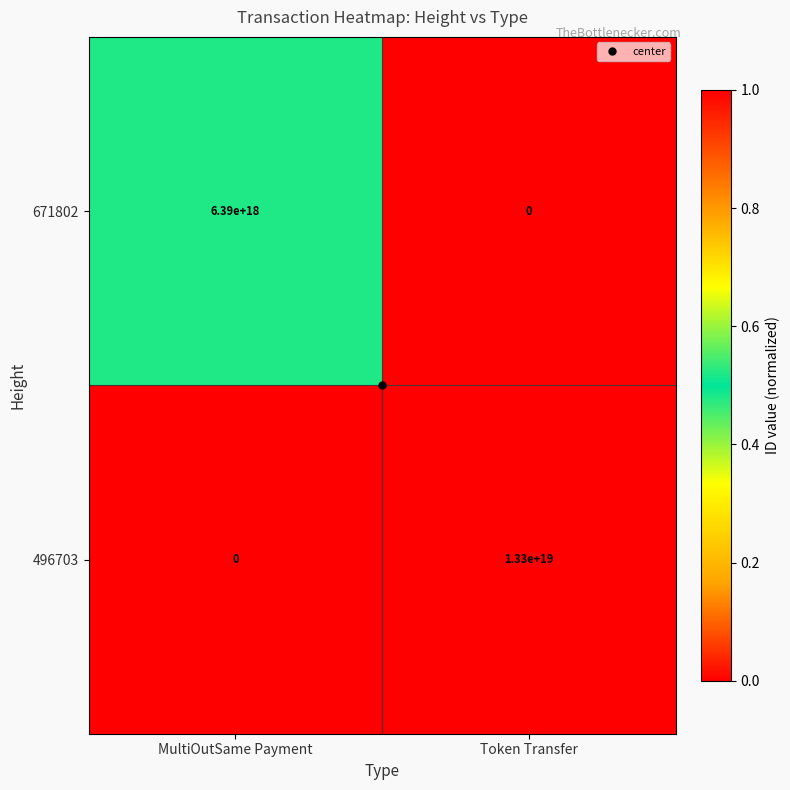

Rank the series at MultiOutSame Payment from lowest to highest value.

496703, 671802